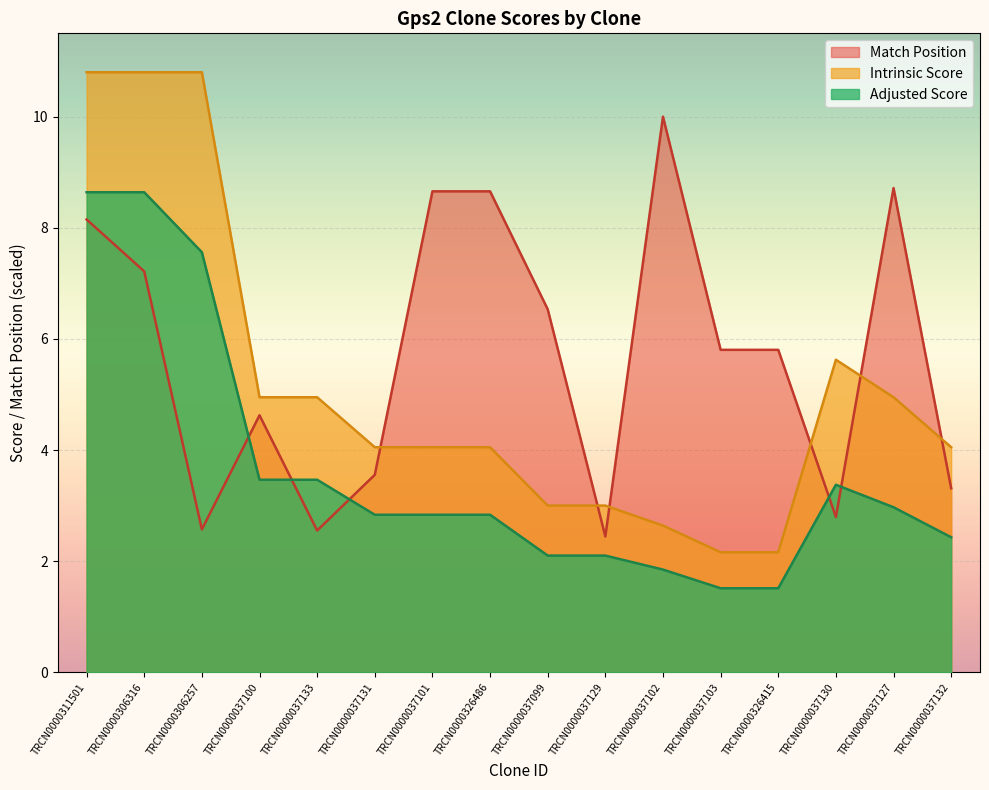

Is the value of Match Position at TRCN0000326486 greater than the value of Adjusted Score at TRCN0000326486?

Yes